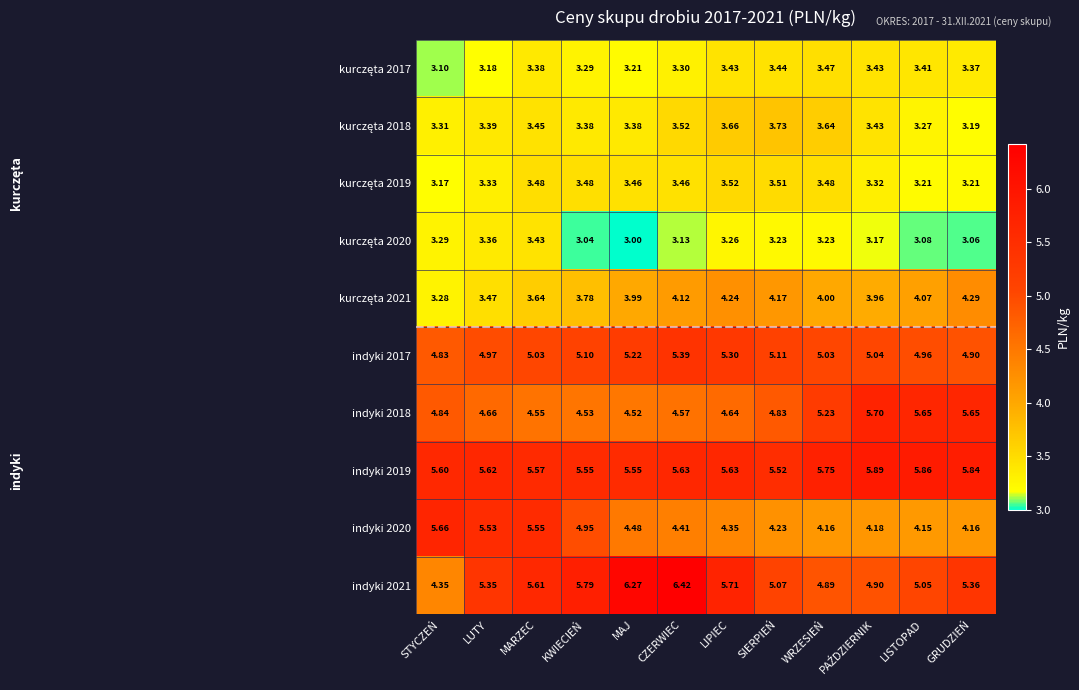

Which label corresponds to the smallest value in the chart?

MAJ